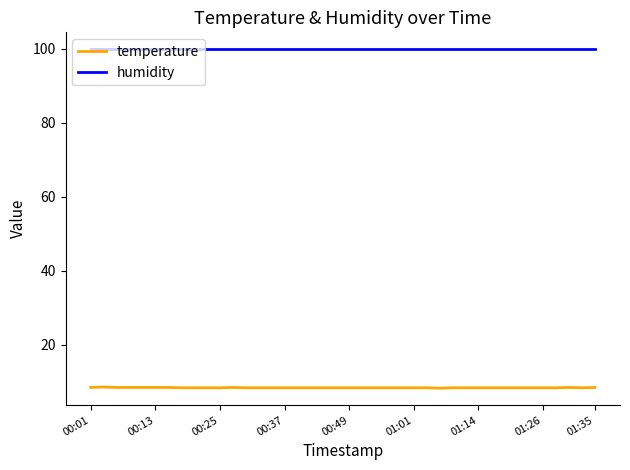

Which series has the largest total across all categories?

humidity